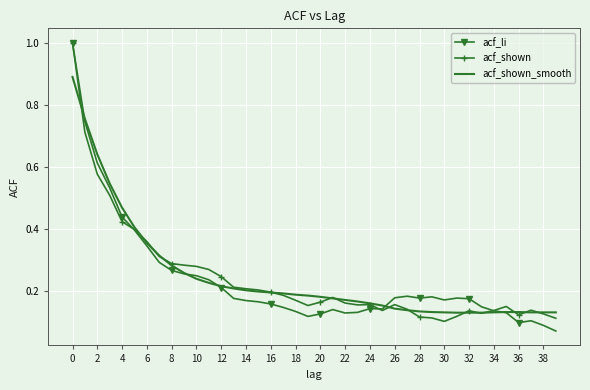

At which label is acf_shown closest to 0?

30